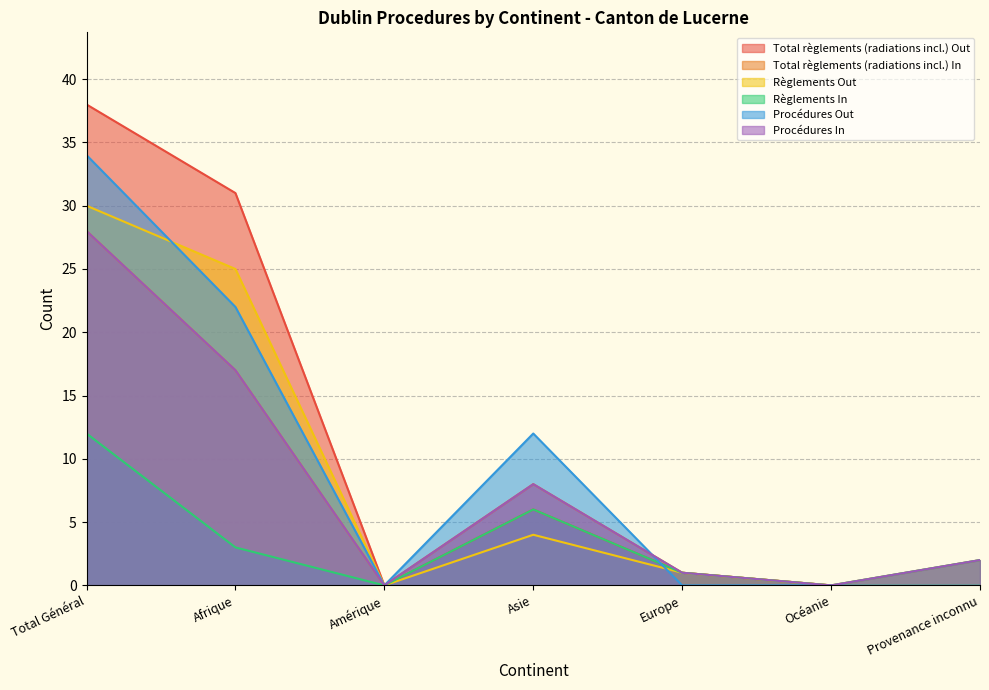

True or false: Règlements In and Procédures In cross at least once.

False